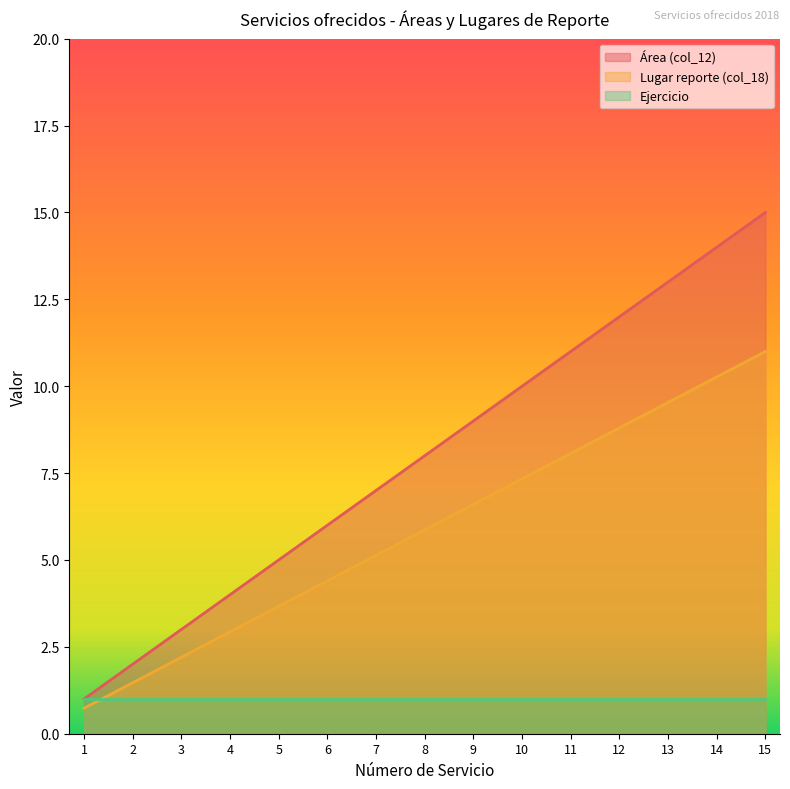

True or false: Lugar reporte (col_18) has a value of 7.7 at 6.

False